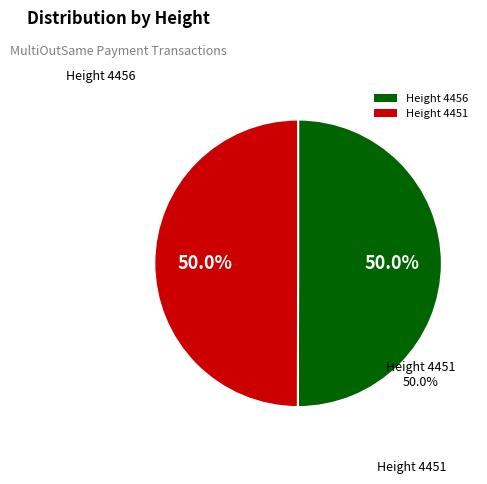

How many slices are in this pie chart?

2